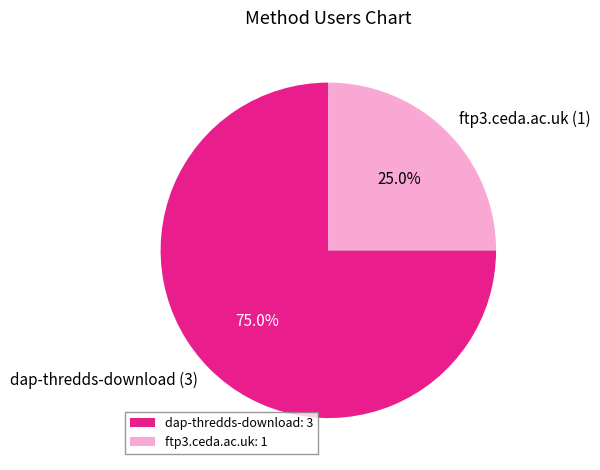

To the nearest percent, what is the difference between the dap-thredds-download and ftp3.ceda.ac.uk slice percentages?

50%